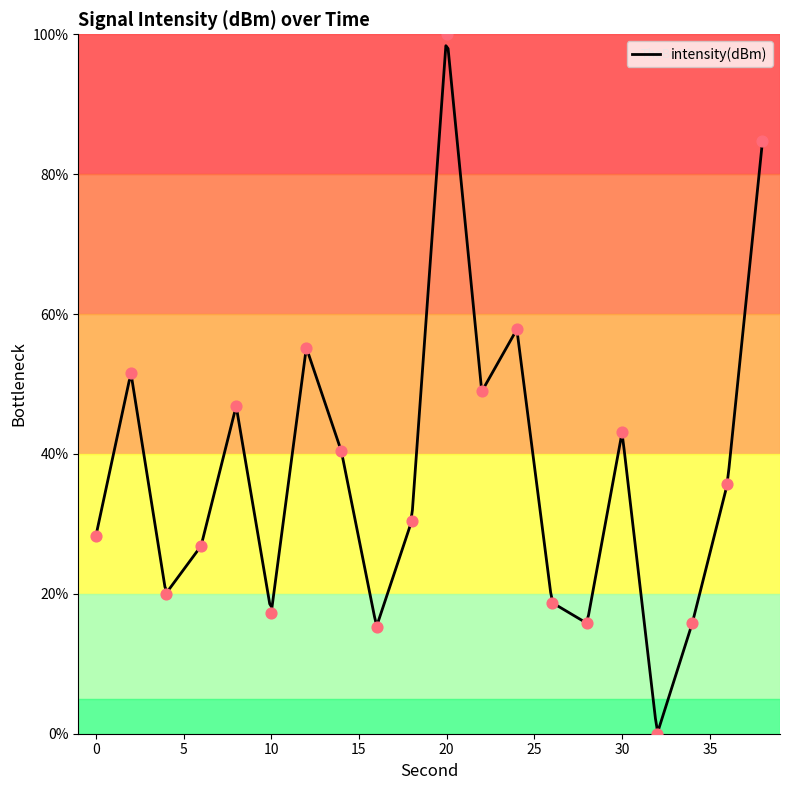

Between 32 and 28, which is larger?

28